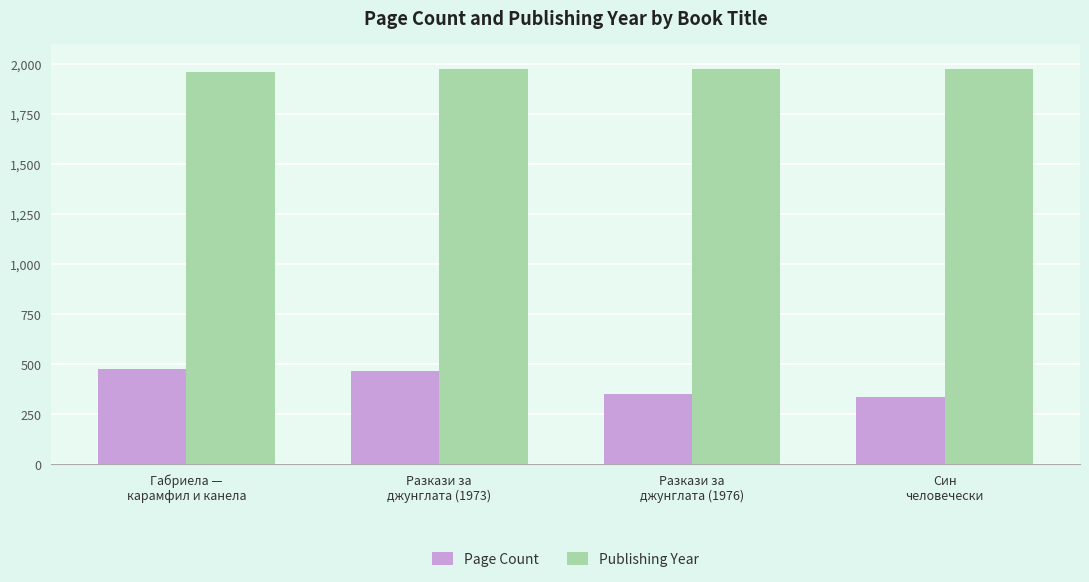

What is the maximum value for Page Count?

474